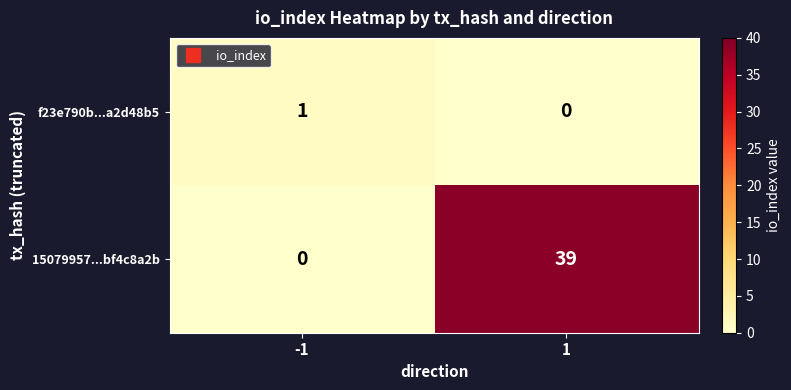

What is the average value of the 15079957...bf4c8a2b series?

20